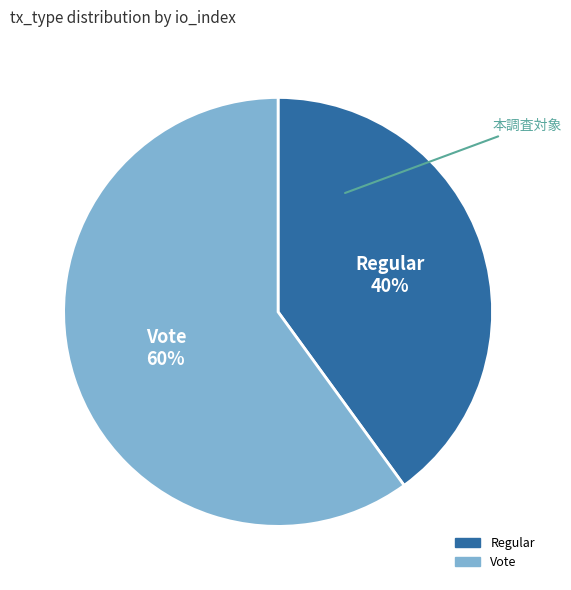

Does Vote account for over 50% of the chart?

Yes